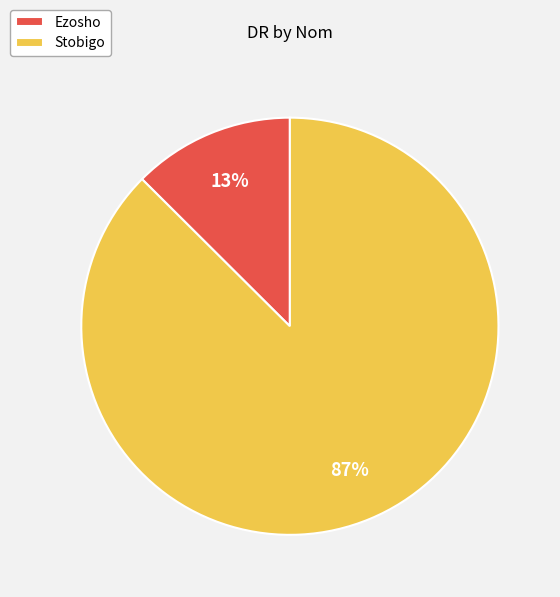

Combined, do Ezosho and Stobigo account for over 50%?

Yes